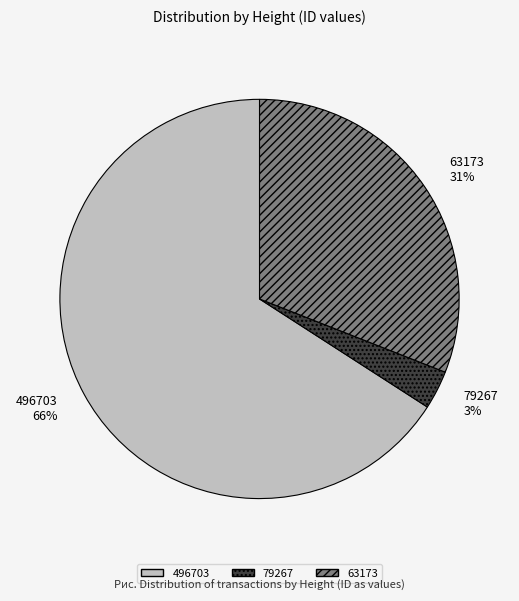

Do 496703 and 79267 together represent more than half of the pie?

Yes